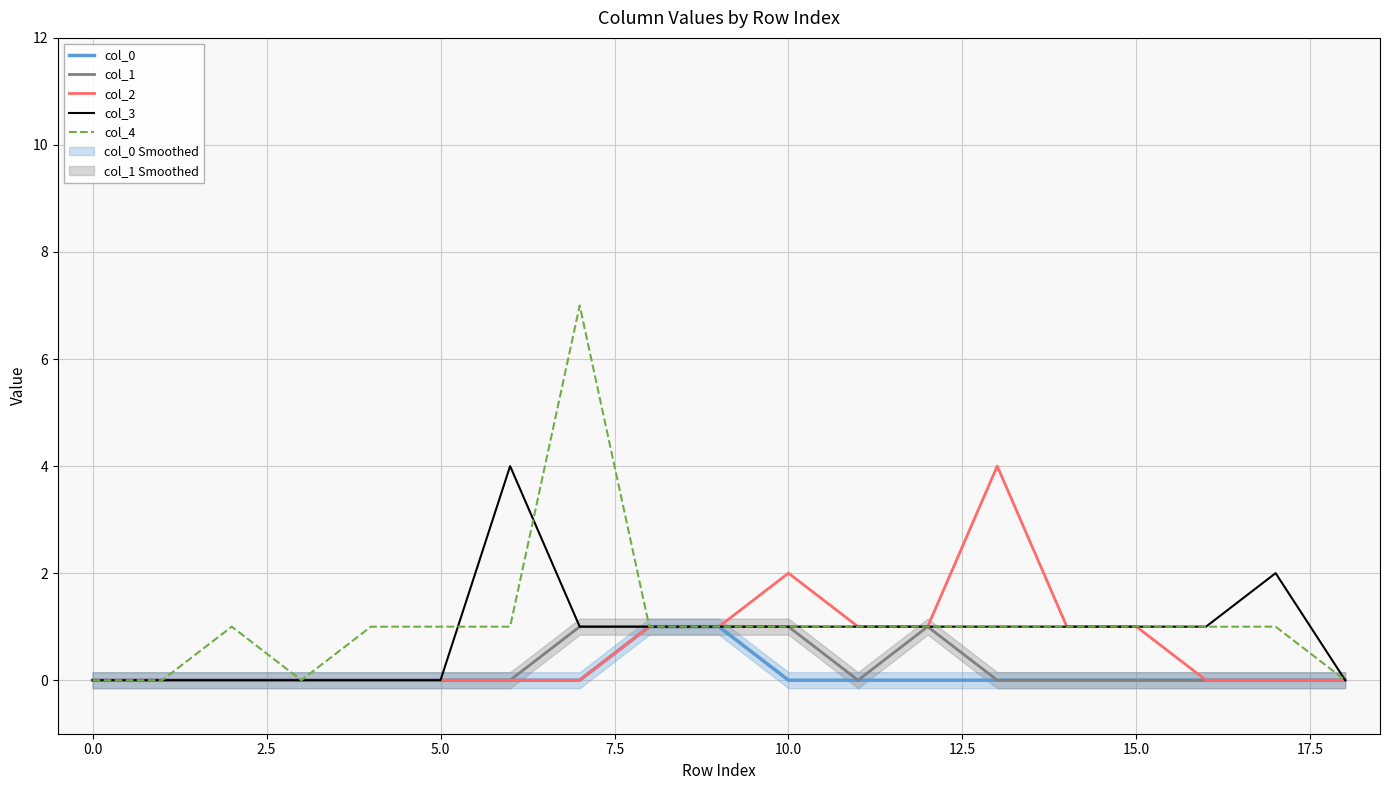

The value of col_2 at 15.0 is 1. True or false?

True